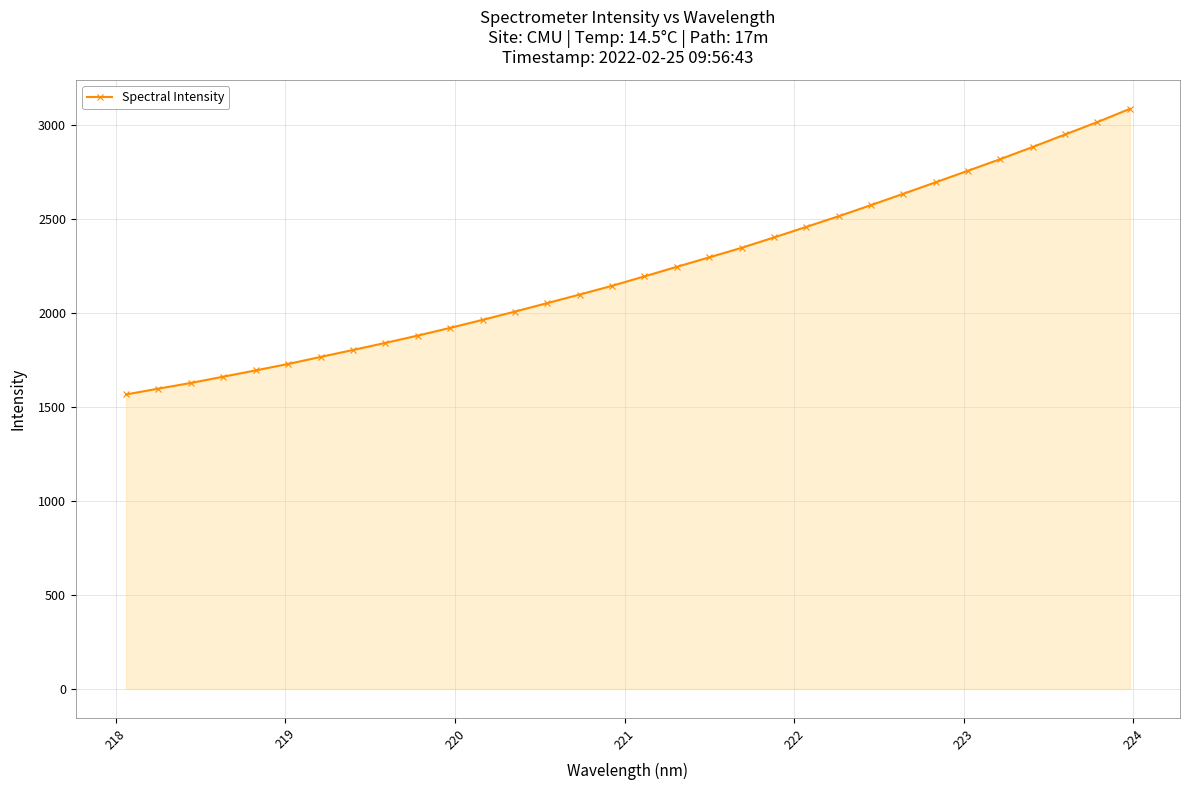

What is the sum of all values?

71208.7